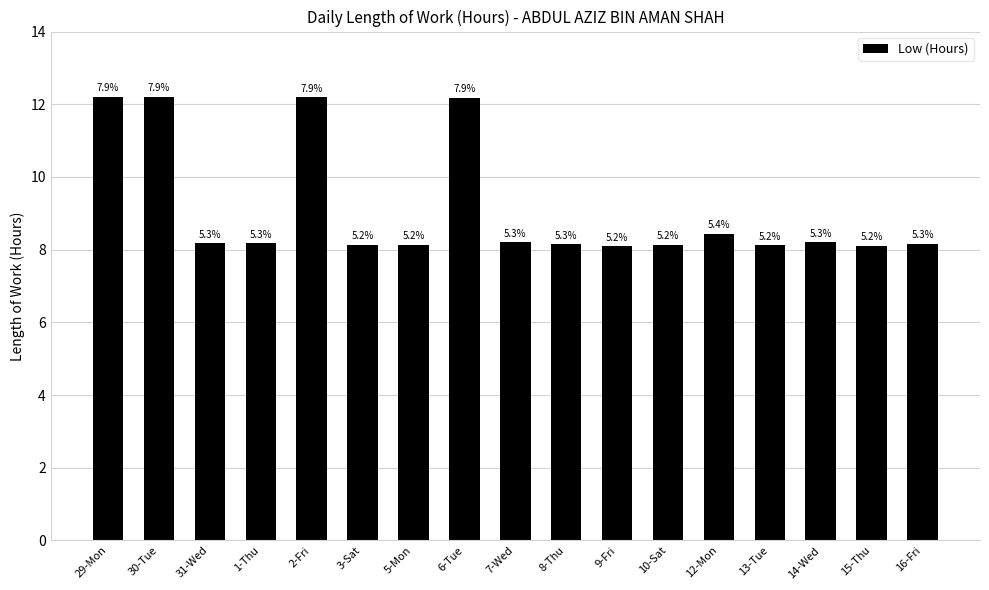

How many bars are there in total?

17